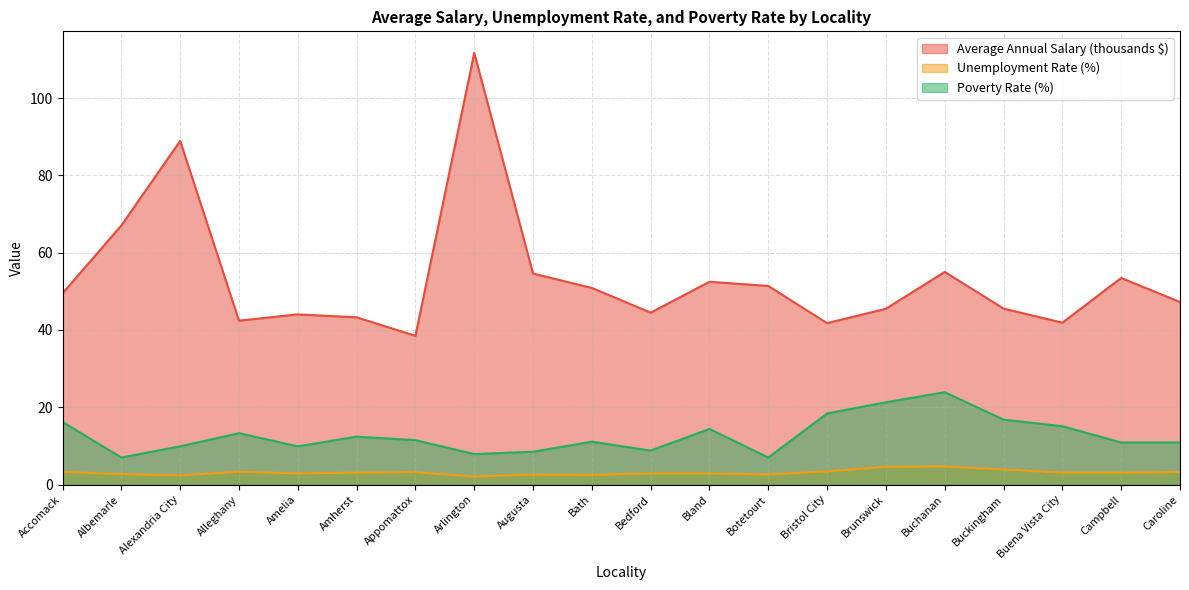

Is the value of Average Annual Salary at Caroline greater than the value of Unemployment Rate at Arlington?

Yes